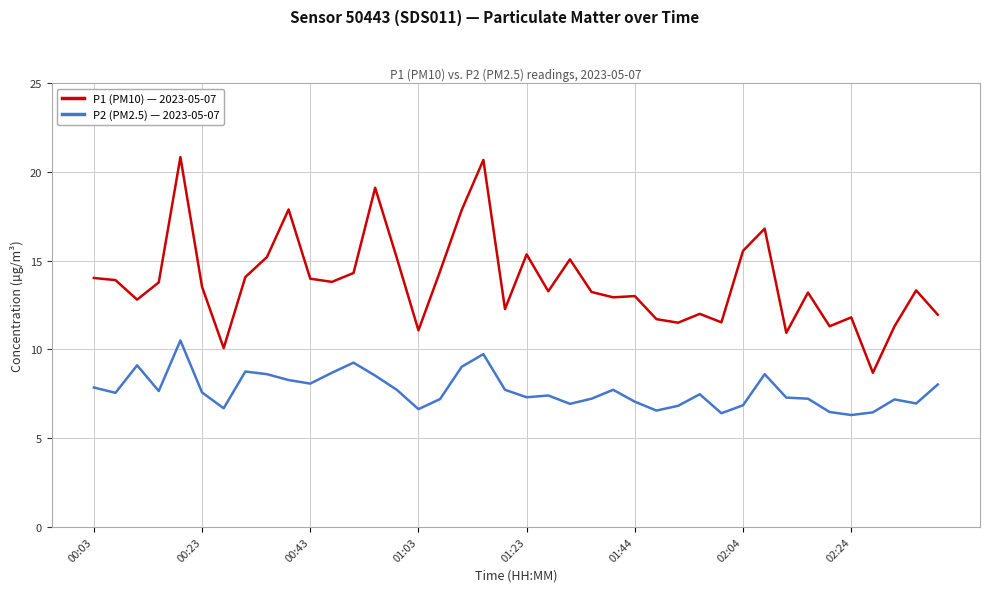

True or false: P1 (PM10) — 2023-05-07 and P2 (PM2.5) — 2023-05-07 cross at least once.

False